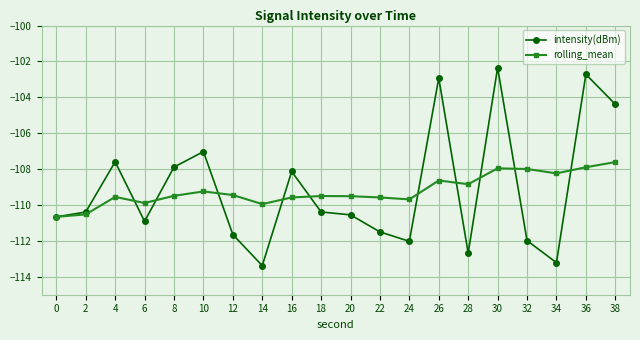

In rolling_mean, how many points are higher than both neighbors (excluding endpoints)?

5